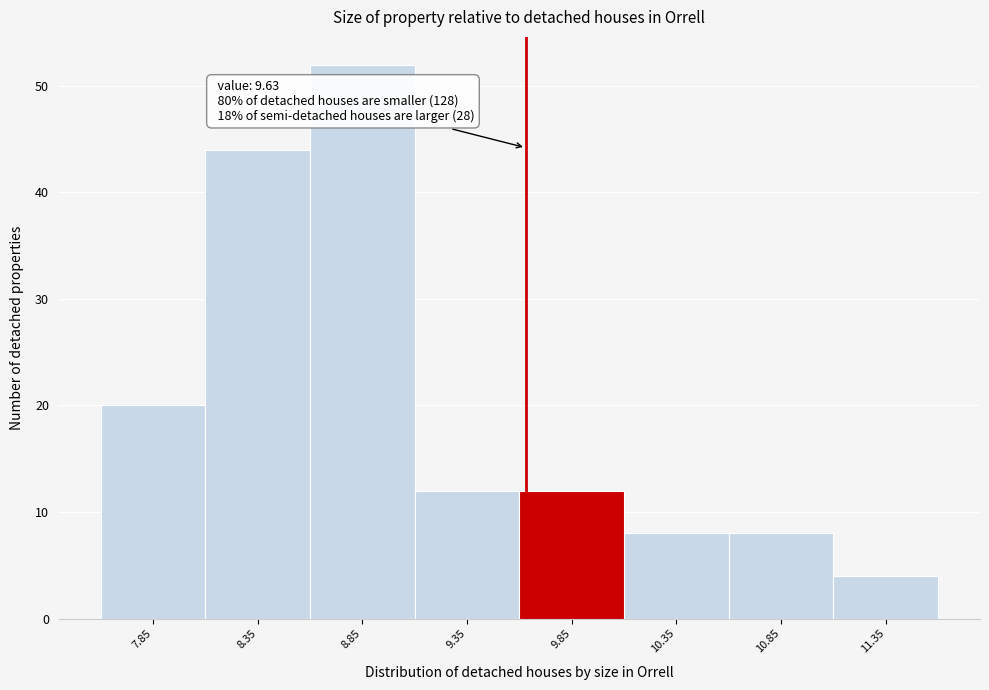

Which range on the x-axis has the tallest bar?

8.6 to 9.1